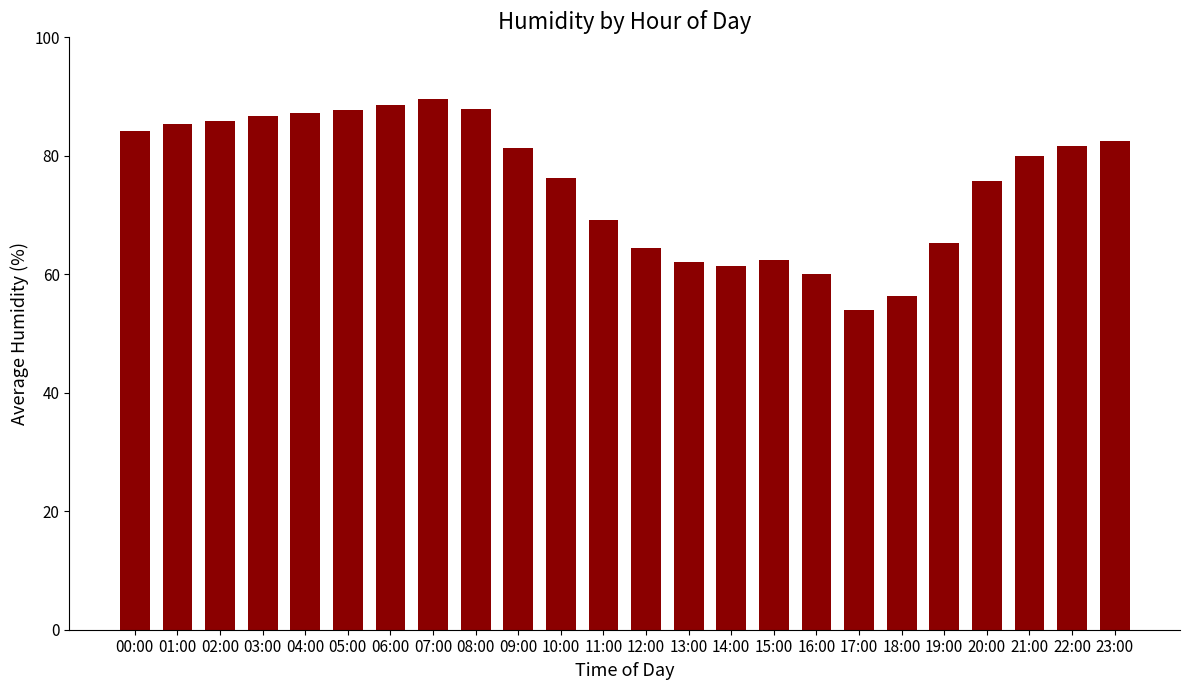

The value at 23:00 is 82.5. True or false?

True